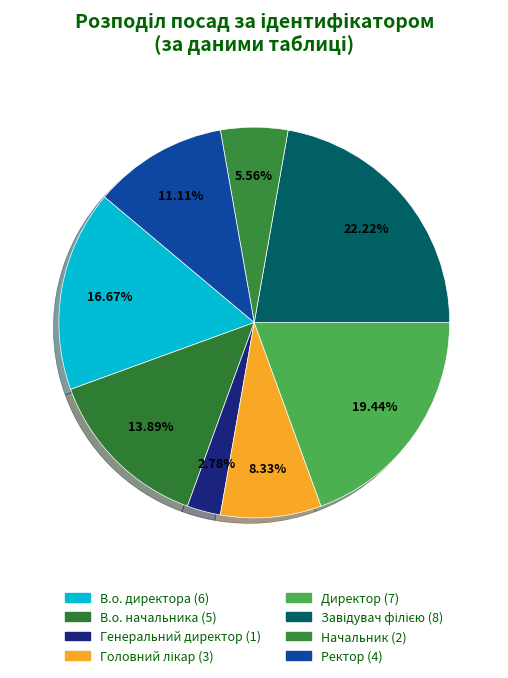

Which category has the biggest portion of the pie?

Завідувач філією